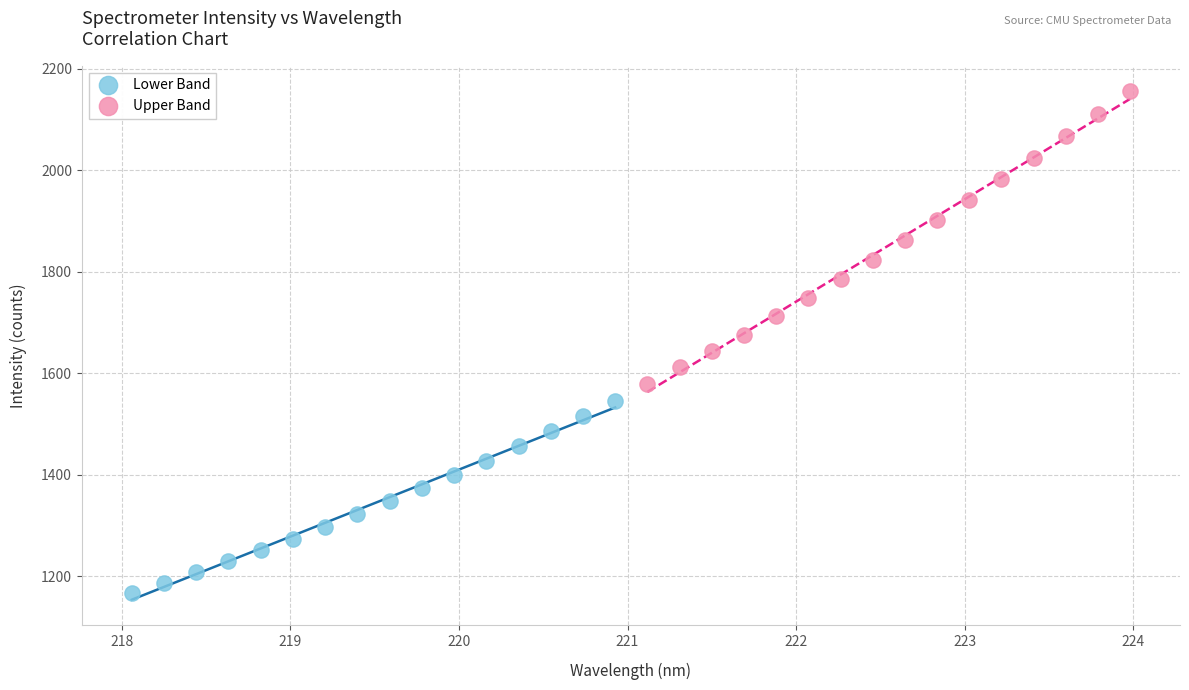

Which series contains the lowest Y value?

Lower Band